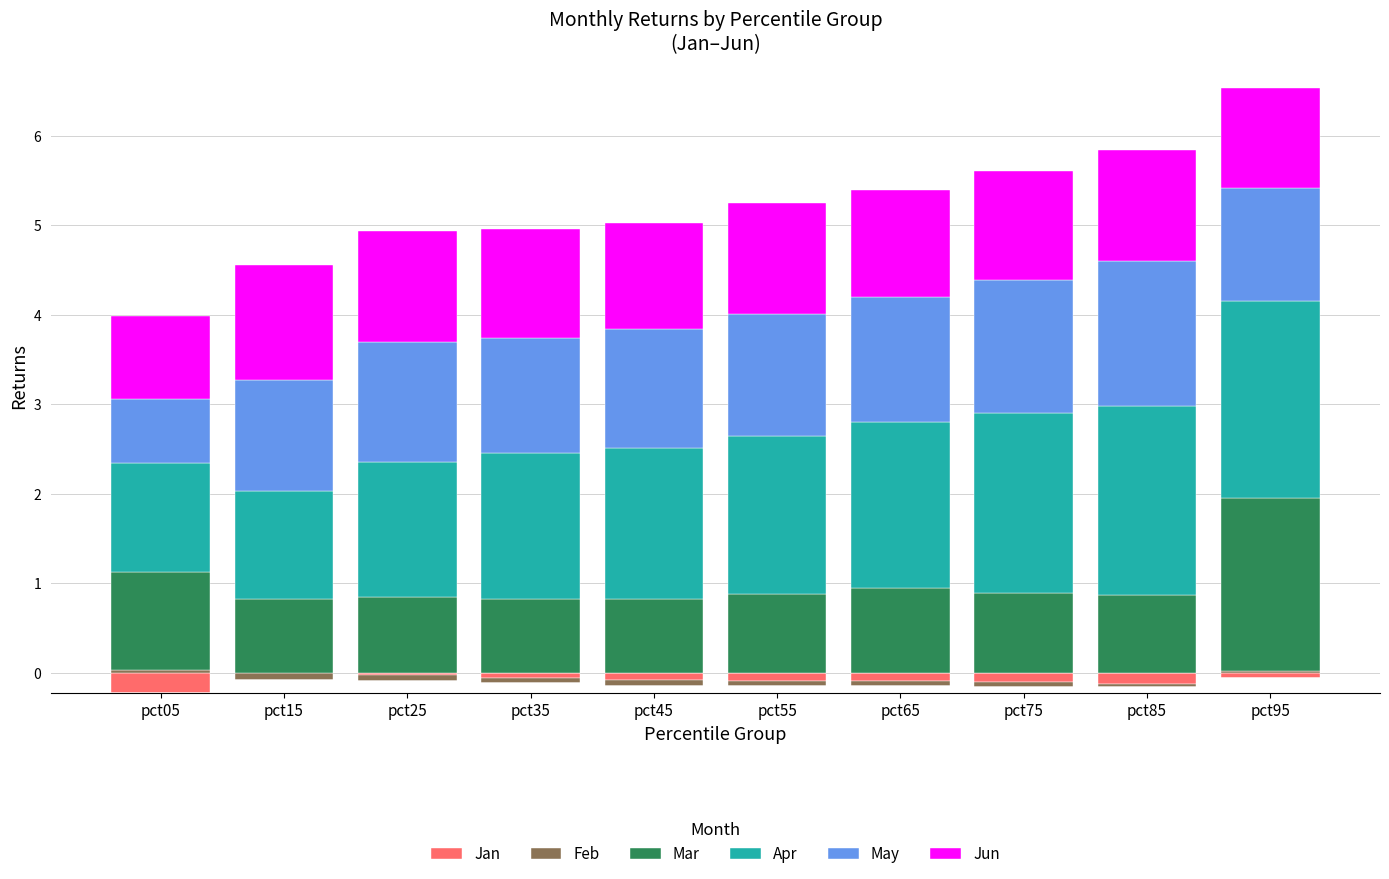

What is the total value across all series at pct75?

5.6